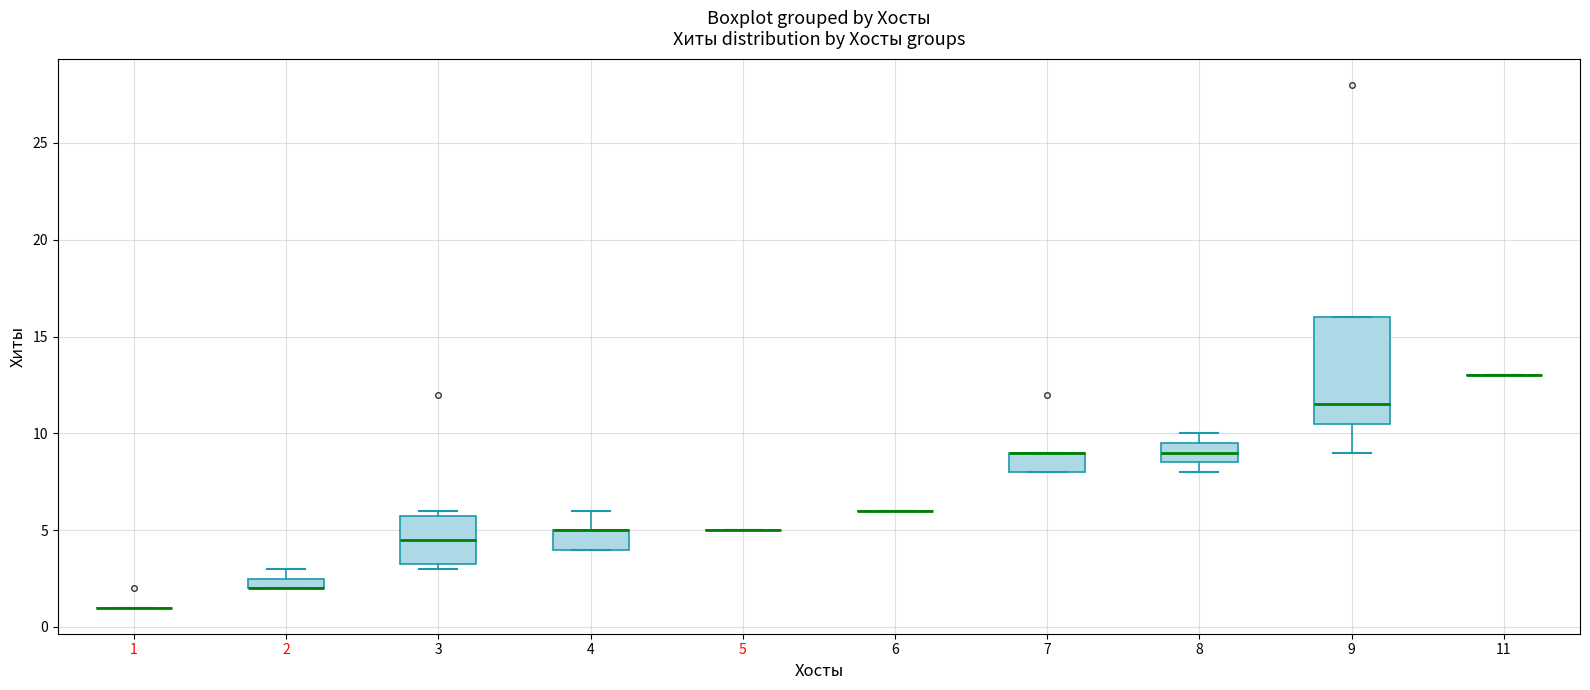

Which box is the tallest, from its lower edge to its upper edge?

9